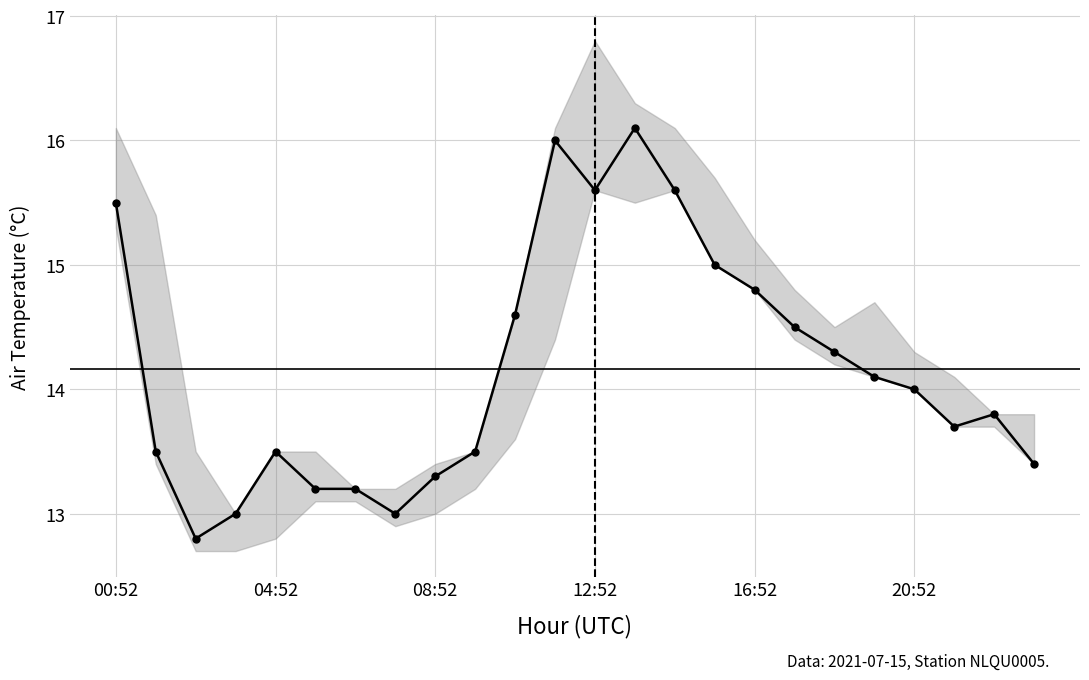

At which category does the chart reach its peak across all series?

13